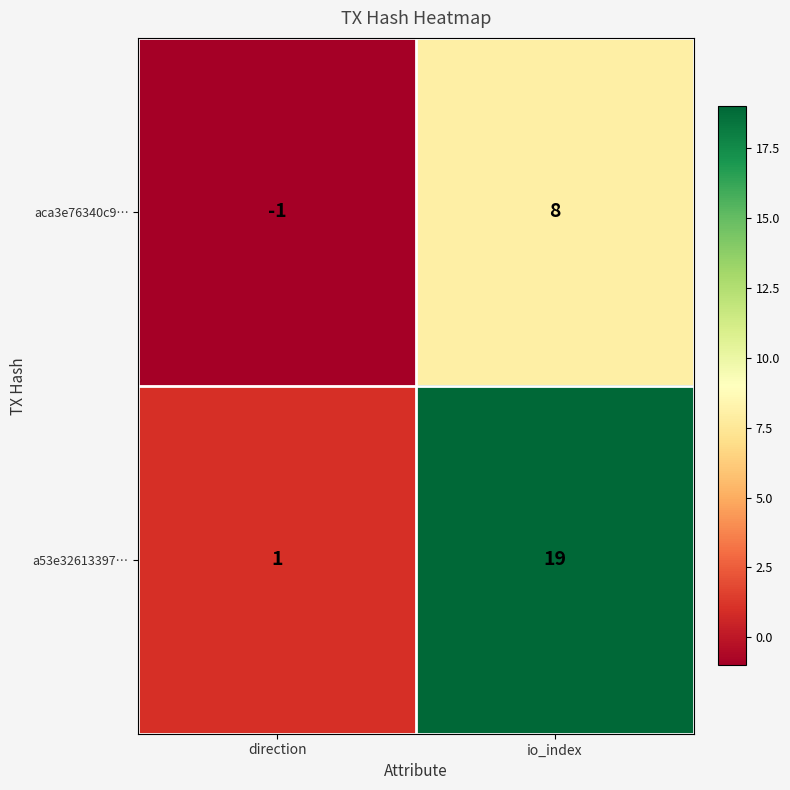

Between direction and io_index, which series saw the biggest shift?

a53e32613397…